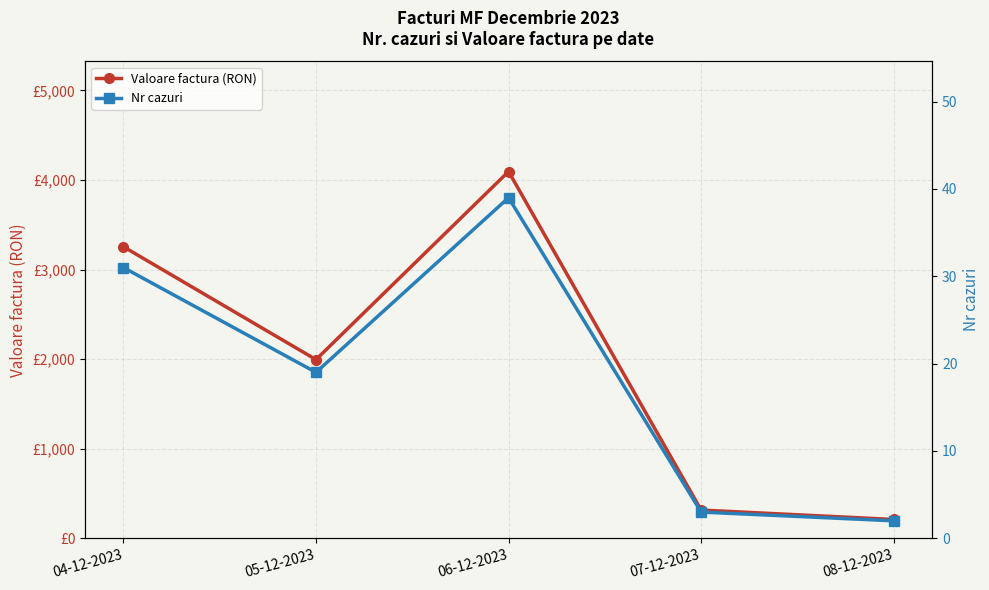

Where is the first local maximum for Valoare factura (RON)?

06-12-2023